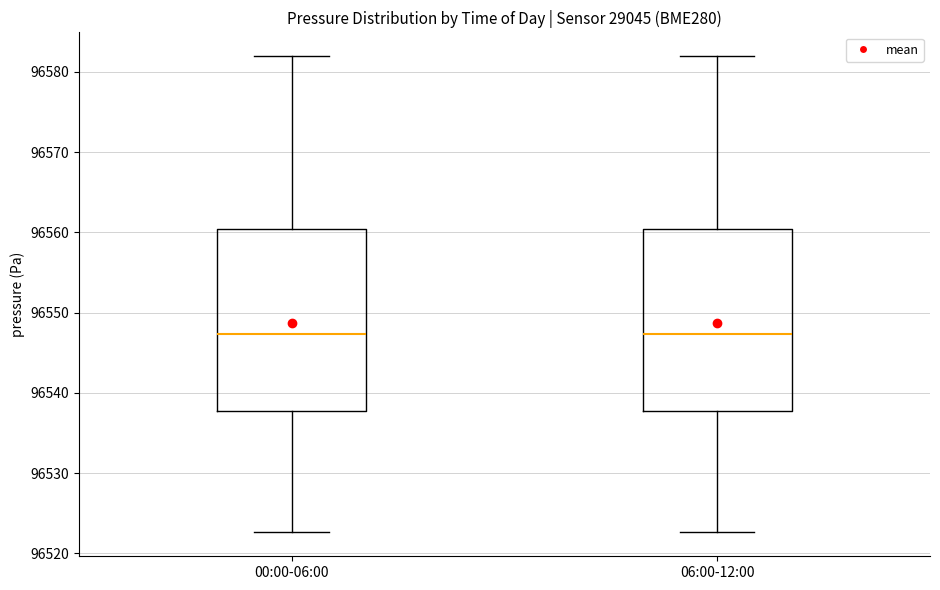

Reading left to right, transcribe this box plot: for each box, give where its median line is, the range the box spans, and where its two whiskers end, as read against the y-axis. The values are not printed on the chart, so give them approximately, as read against the axis.

00:00-06:00: median 96547, box 96538 to 96560, whiskers 96523 to 96582
06:00-12:00: median 96547, box 96538 to 96560, whiskers 96523 to 96582